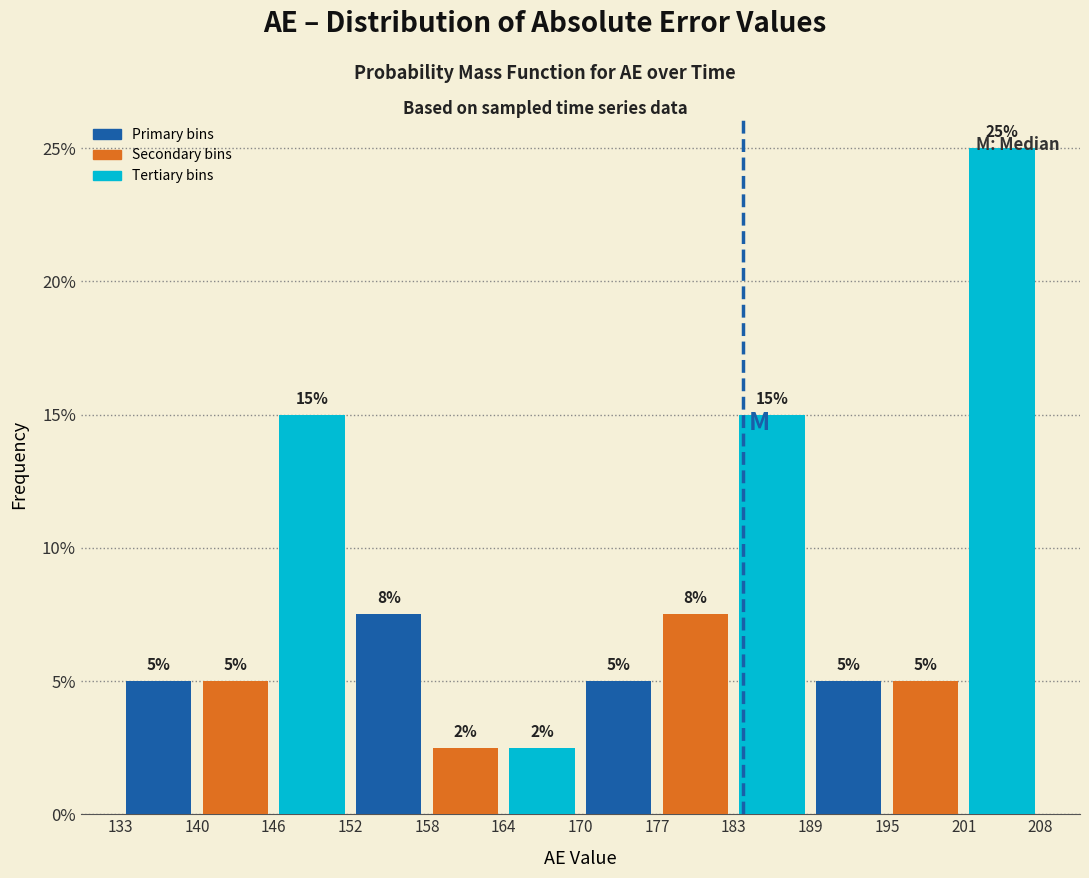

Over which range of the x-axis is the bar tallest?

201 to 208